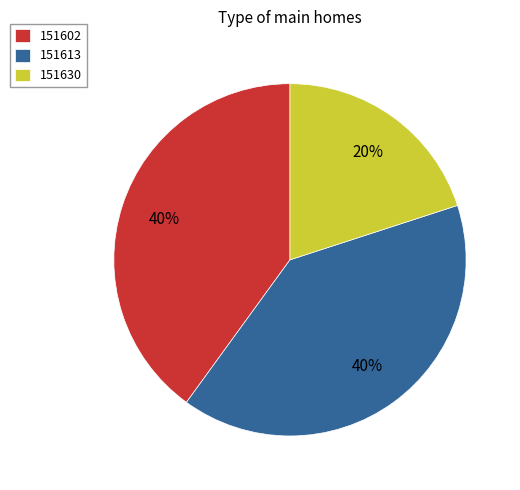

What is the ratio of the value at 151602 to the value at 151613?

1.0